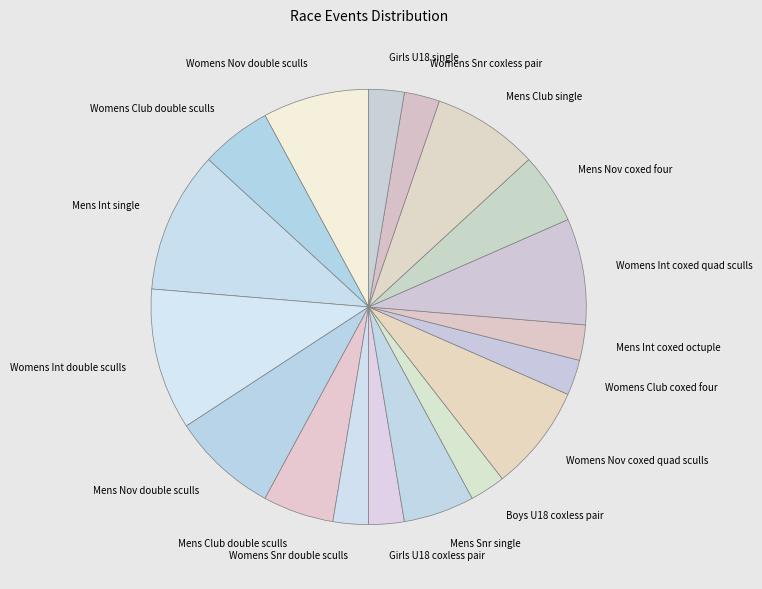

Does Boys U18 coxless pair account for over 50% of the chart?

No